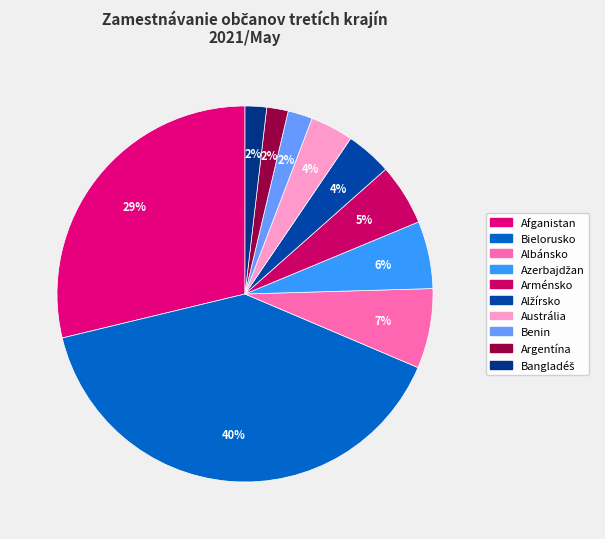

To the nearest percent, what portion does Austrália represent?

4%